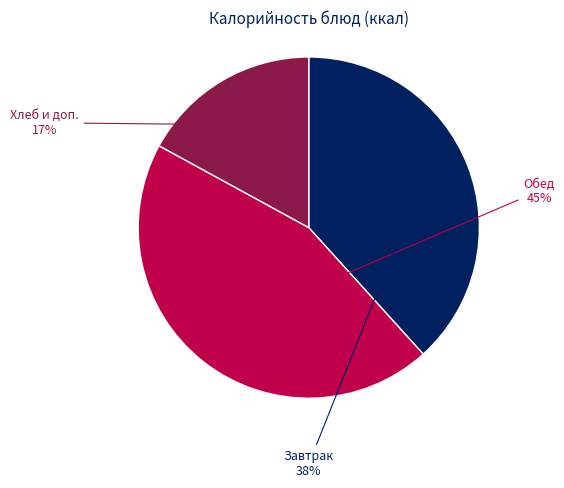

To the nearest percent, what is the difference between the largest and smallest slice percentages?

28%